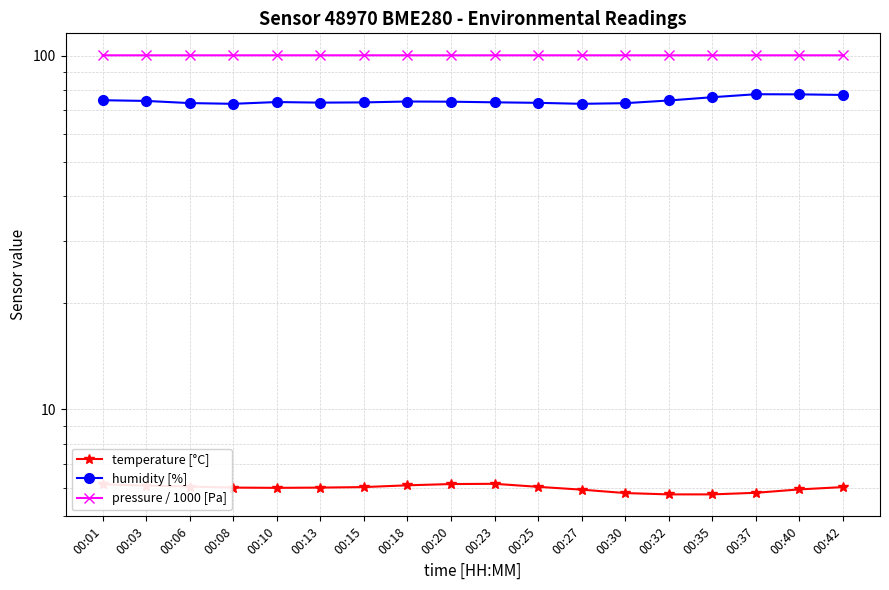

True or false: pressure / 1000 [Pa] has more than 0 points higher than both neighbors.

True